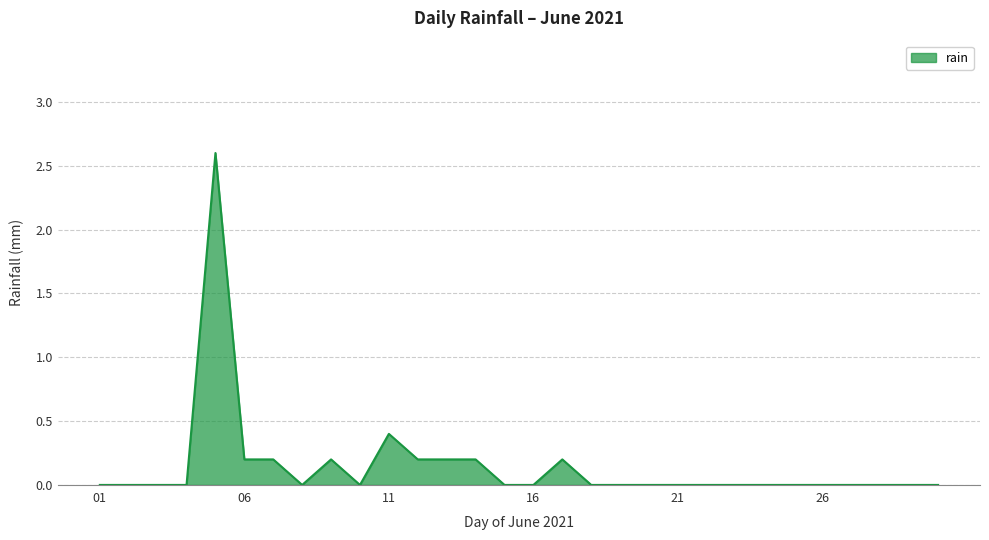

What is the difference between the maximum and minimum values?

2.6